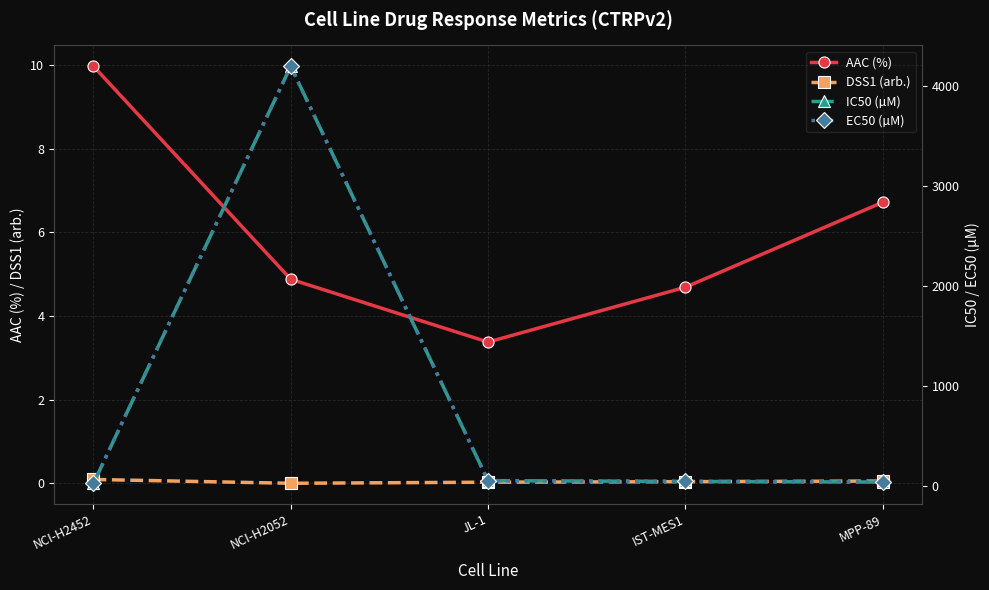

The value of AAC (%) at NCI-H2452 is 10.0. True or false?

True